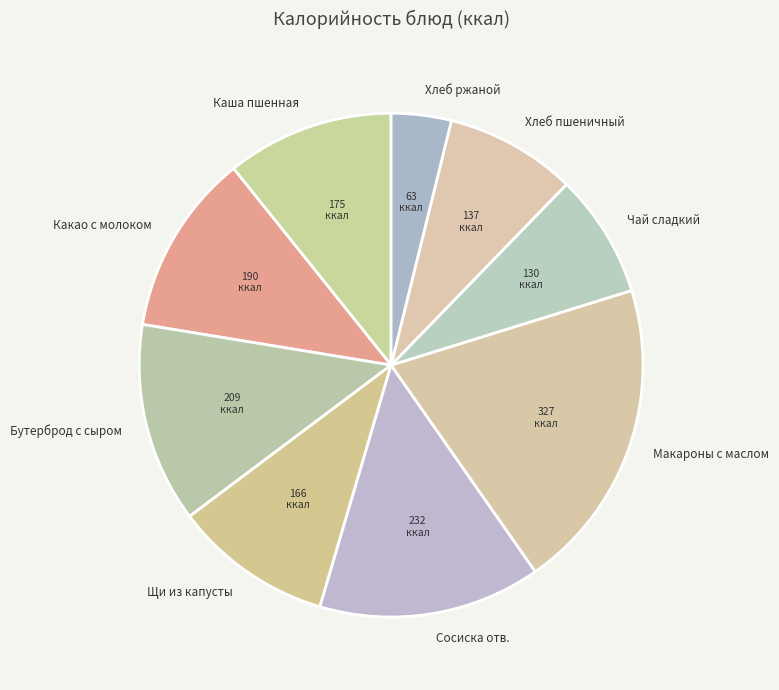

Which slice is the largest?

Макароны с маслом